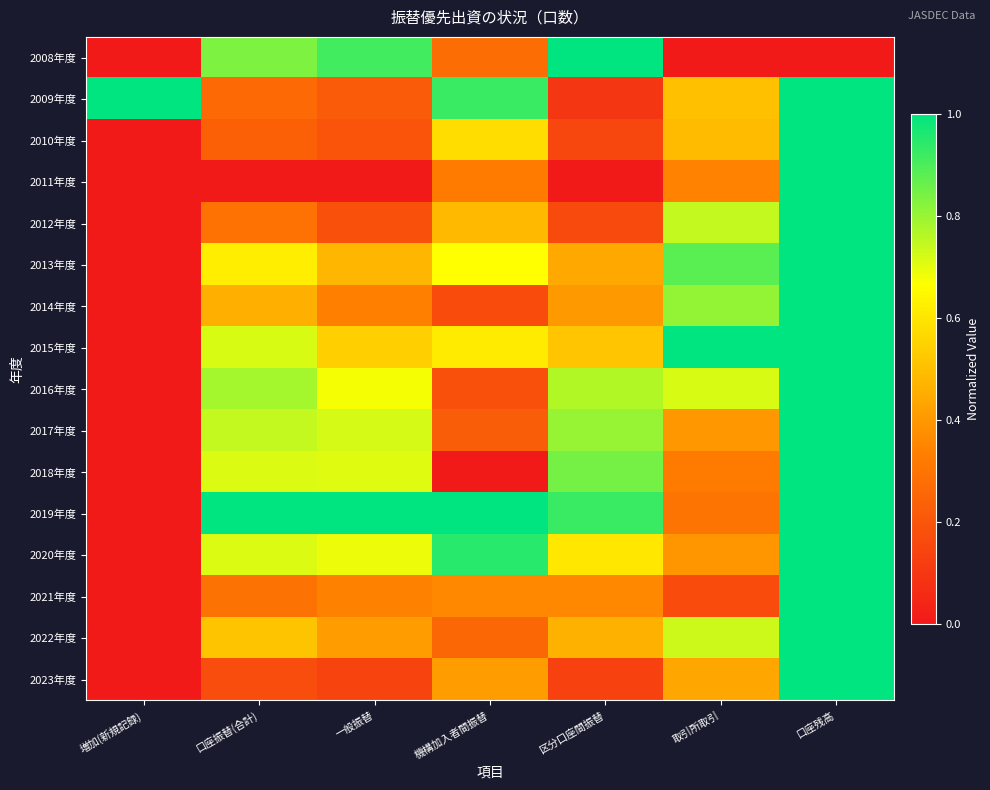

Which label corresponds to the largest value in the chart?

区分口座間振替